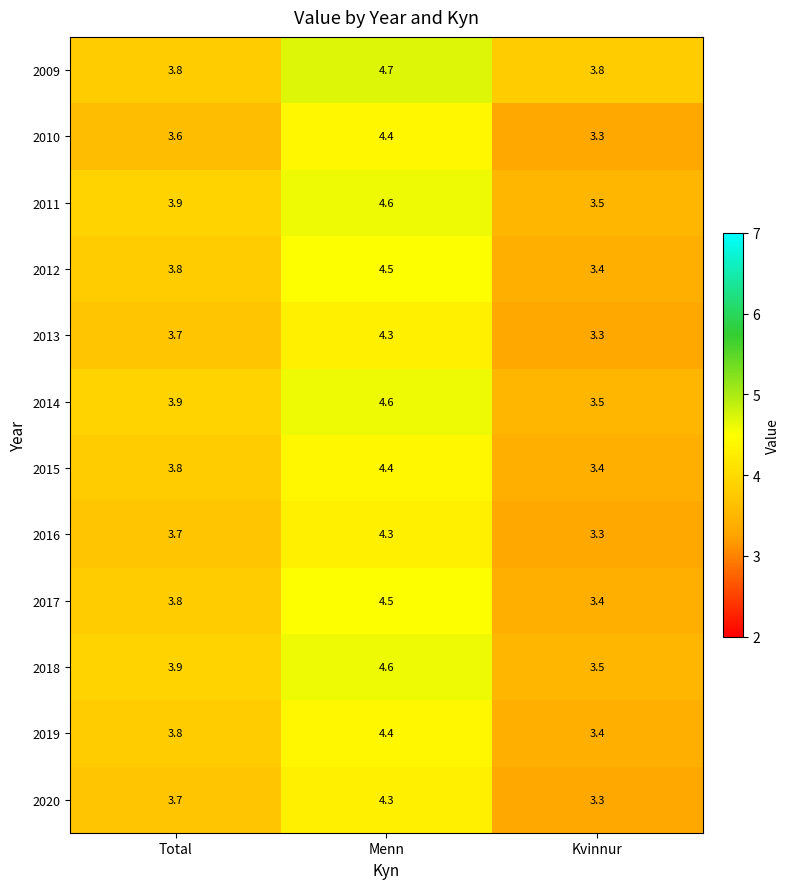

At which category is the sum across all series the highest?

Menn